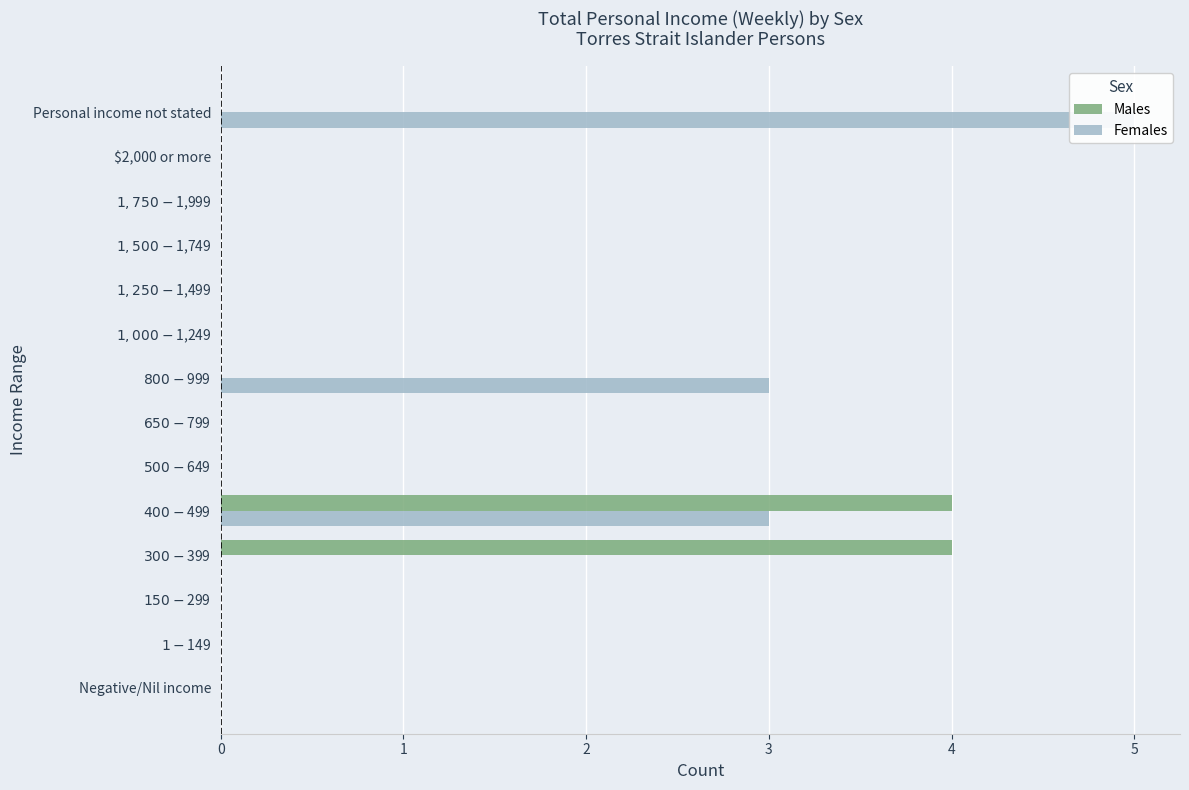

Reading right to left, list all the values displayed in this chart.

Males: 0	0	0	0	0	0	0	0	0	4	4	0	0	0
Females: 5	0	0	0	0	0	3	0	0	3	0	0	0	0